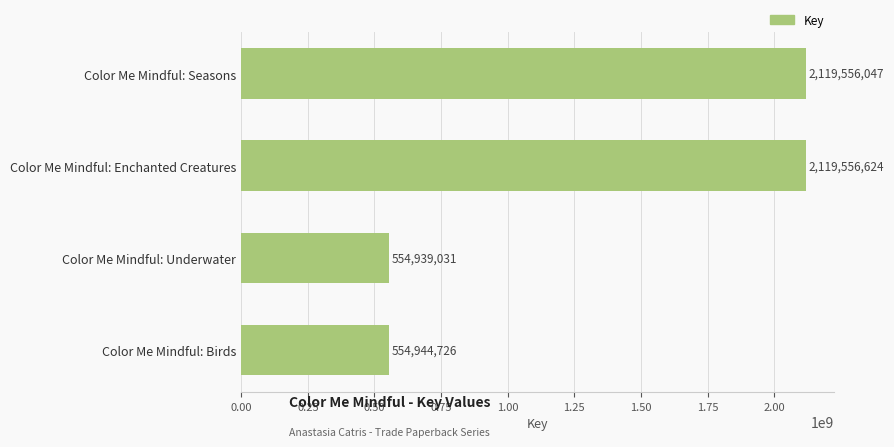

At which label is the value closest to 1337247827?

Color Me Mindful: Birds